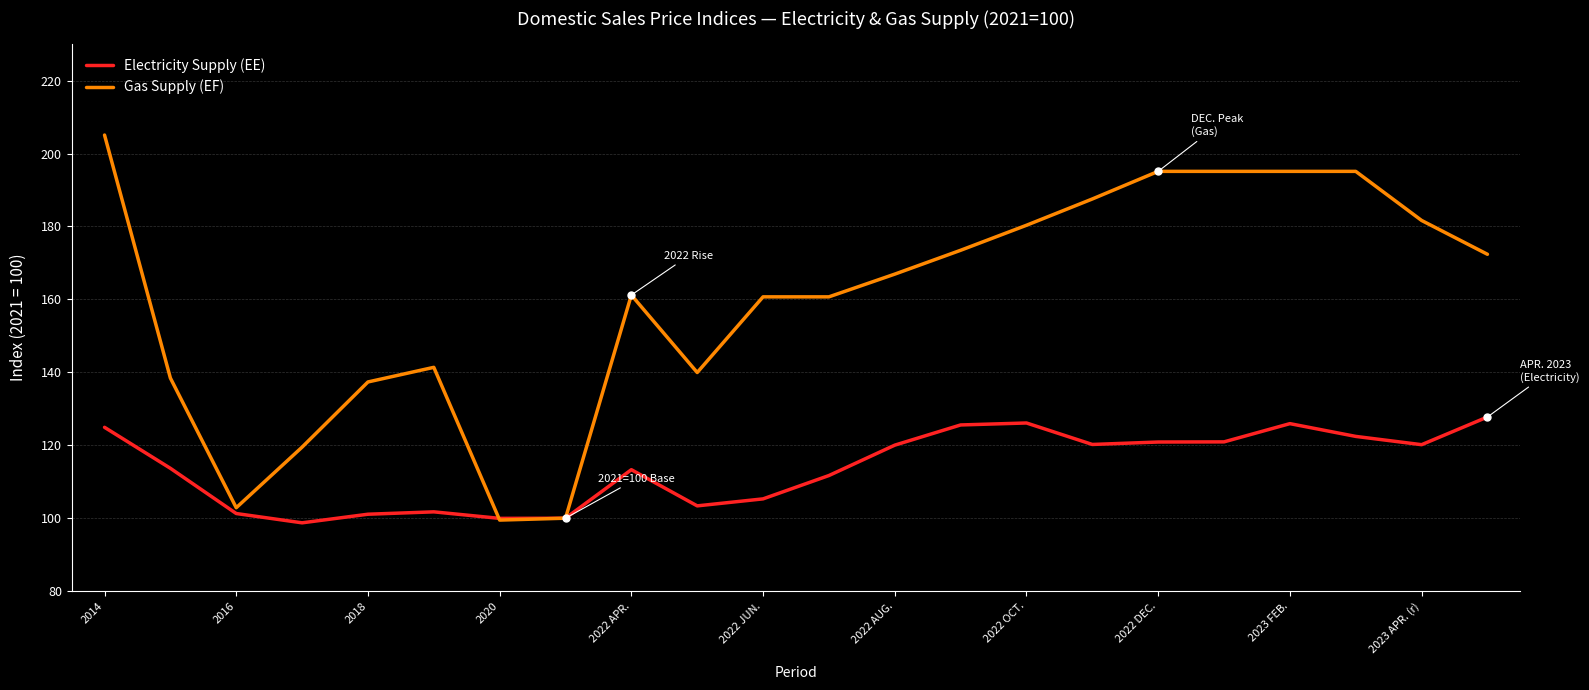

How many values in the Gas Supply (EF) series exceed 166?

11